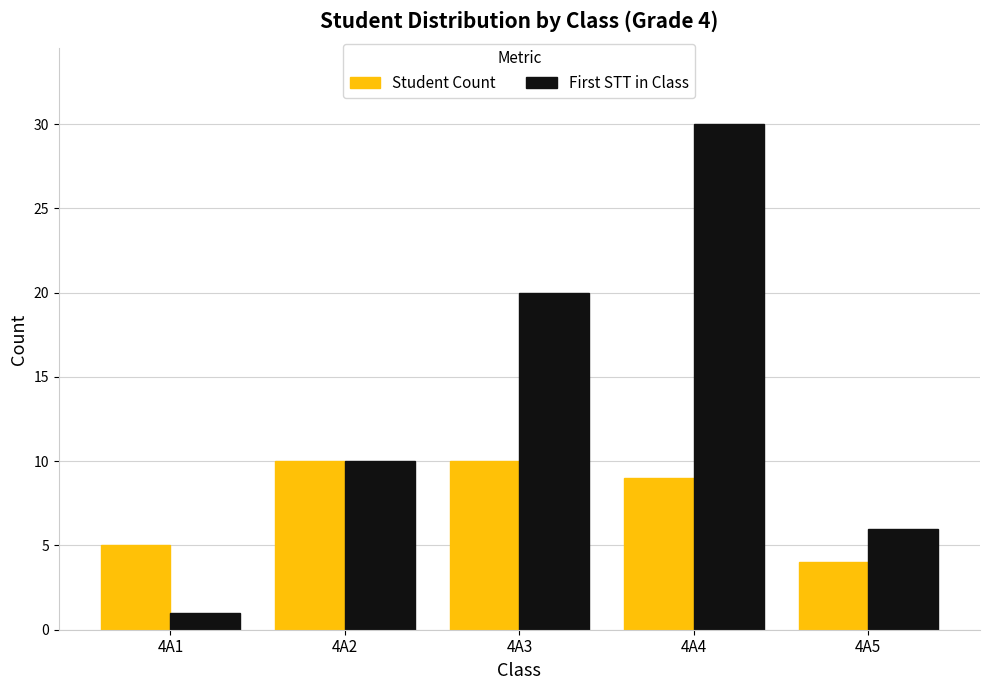

How many values in the First STT in Class series are below 10?

2